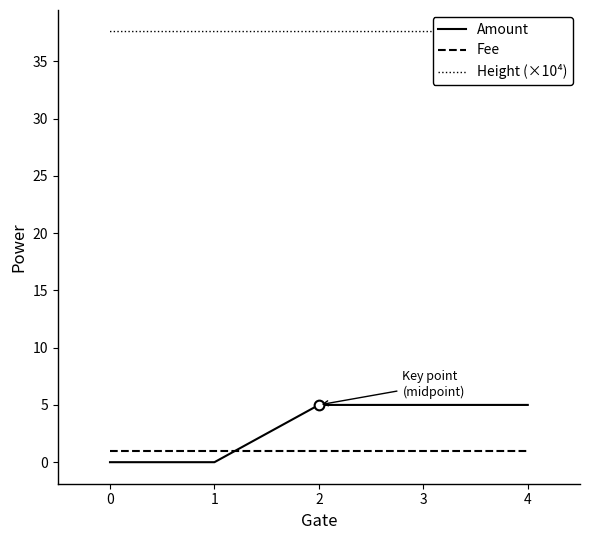

Count the number of categories in the chart.

5